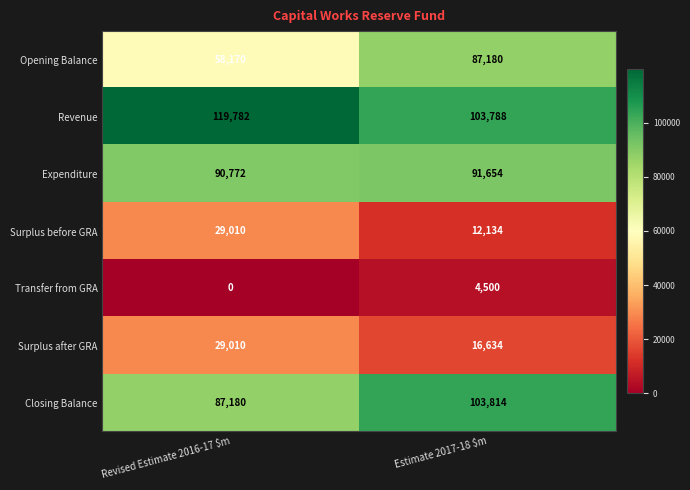

What is the total value across all series at Estimate 2017-18 $m?

419704